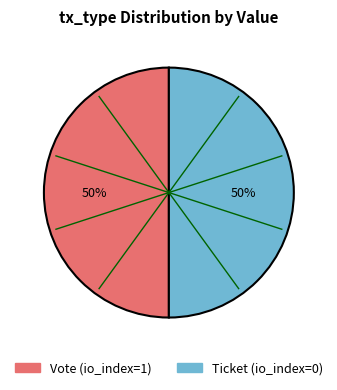

Approximately how many times larger is the value at Ticket compared to Vote?

1.0